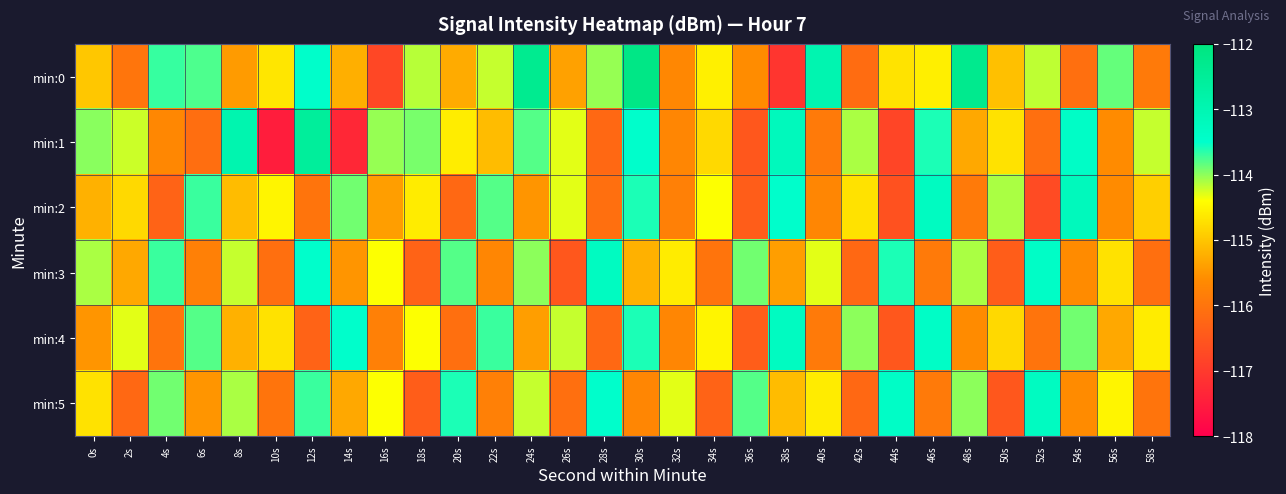

Between 50s and 20s, which is larger?

50s